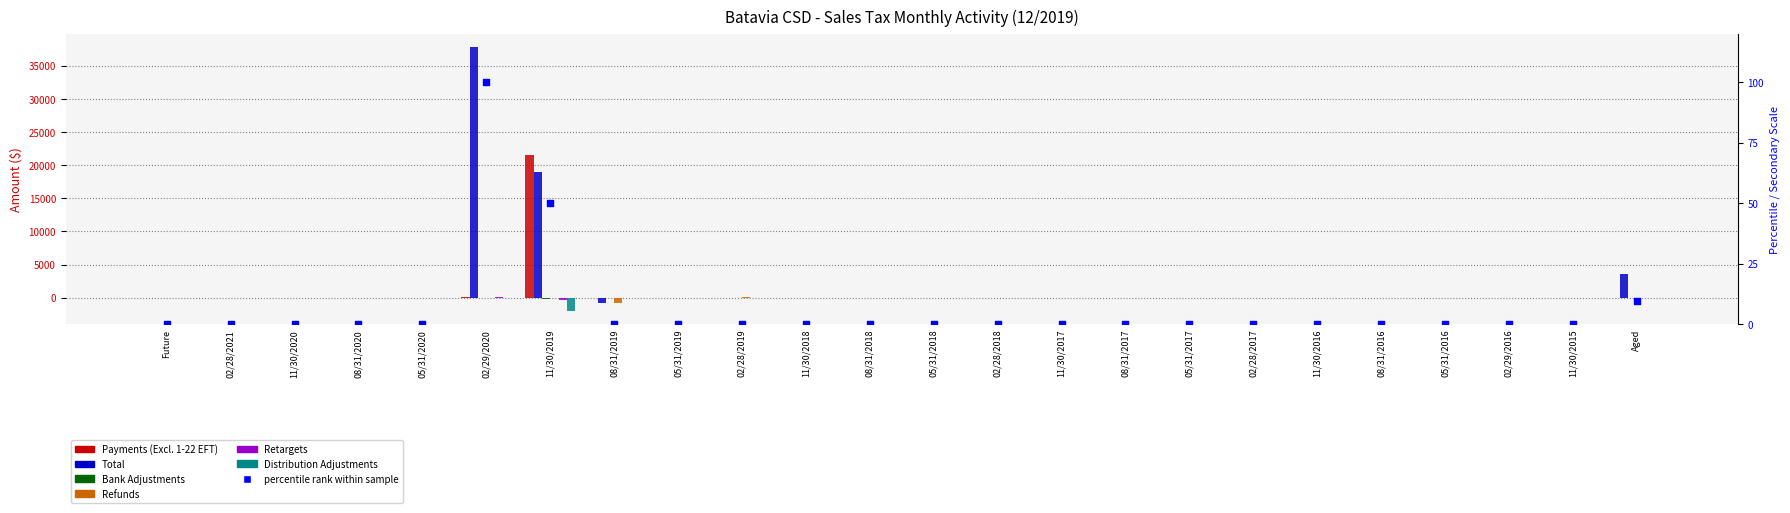

Which series contains the lowest Y value?

Distribution Adjustments